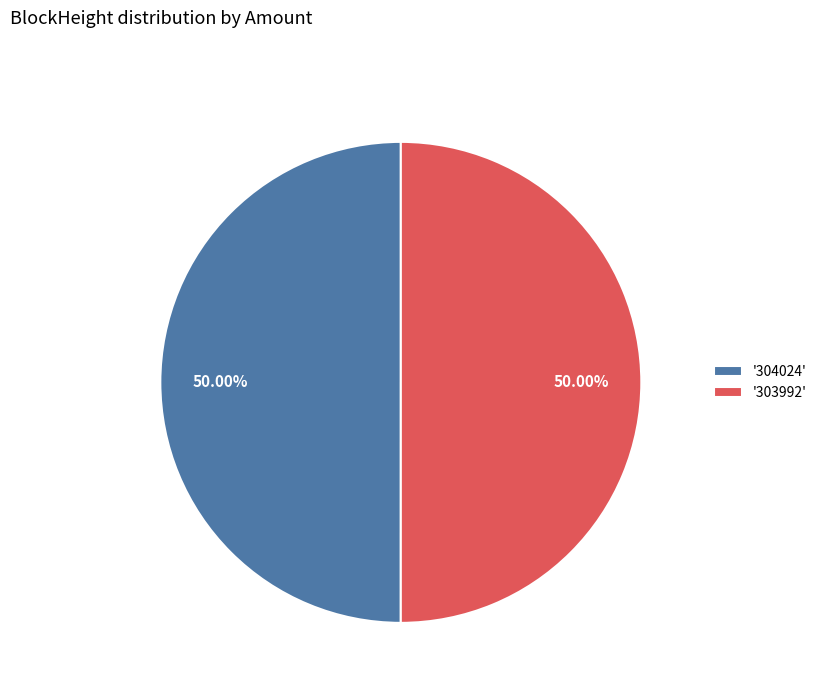

Is the sum of '303992' and '304024' greater than half?

Yes